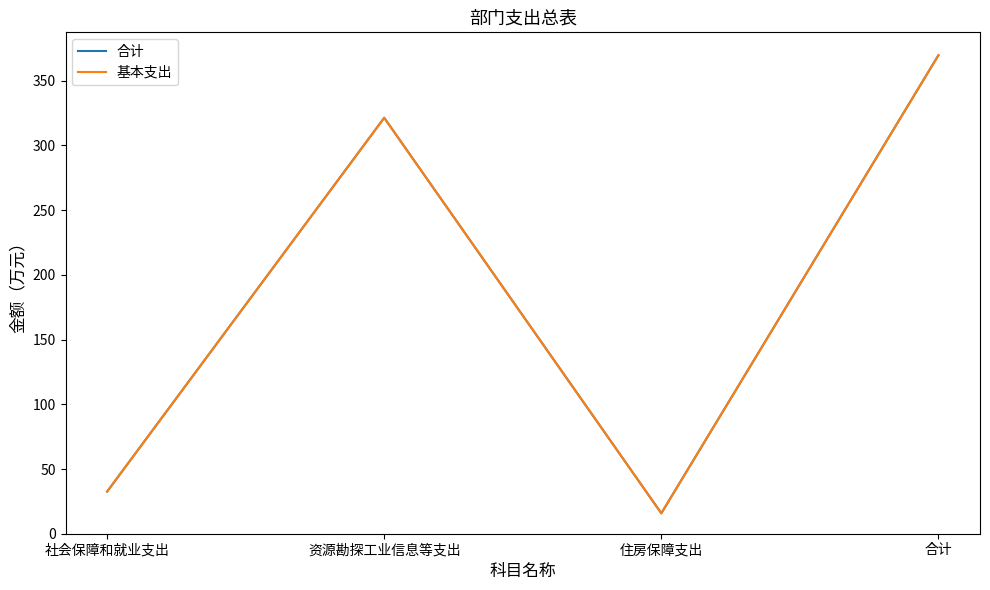

Does the chart display data point markers on the line(s)?

No